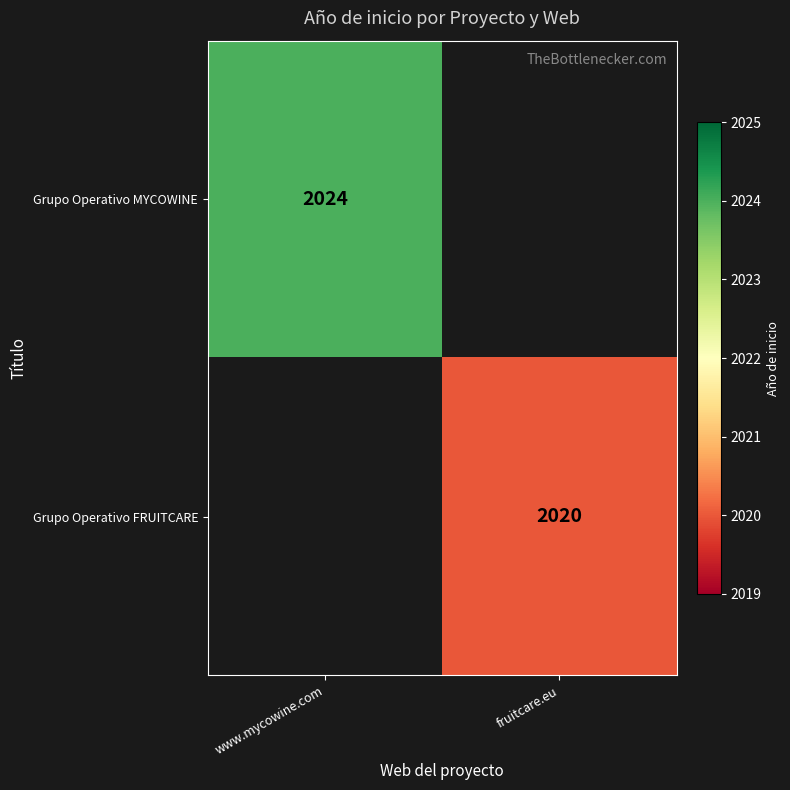

Is it true that Grupo Operativo MYCOWINE equals 3589.5 at www.mycowine.com?

False